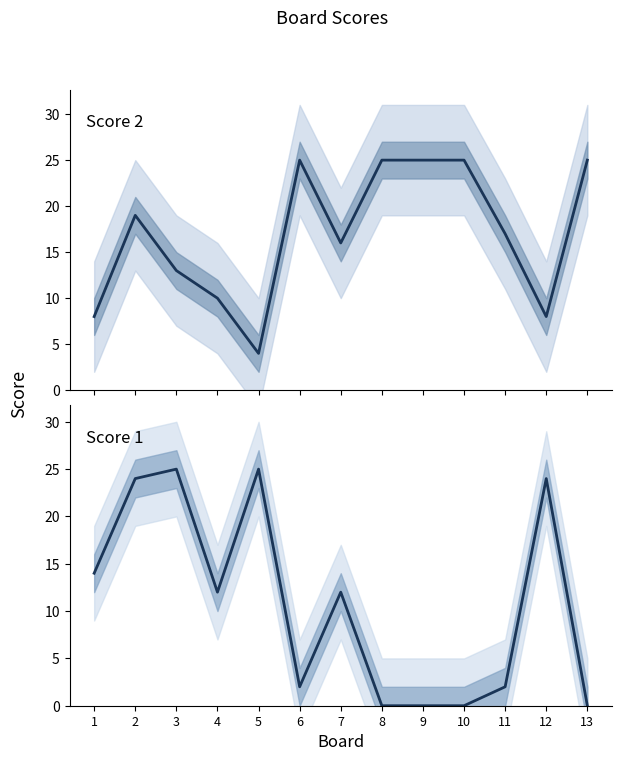

What is the total value across all series at 10?

25